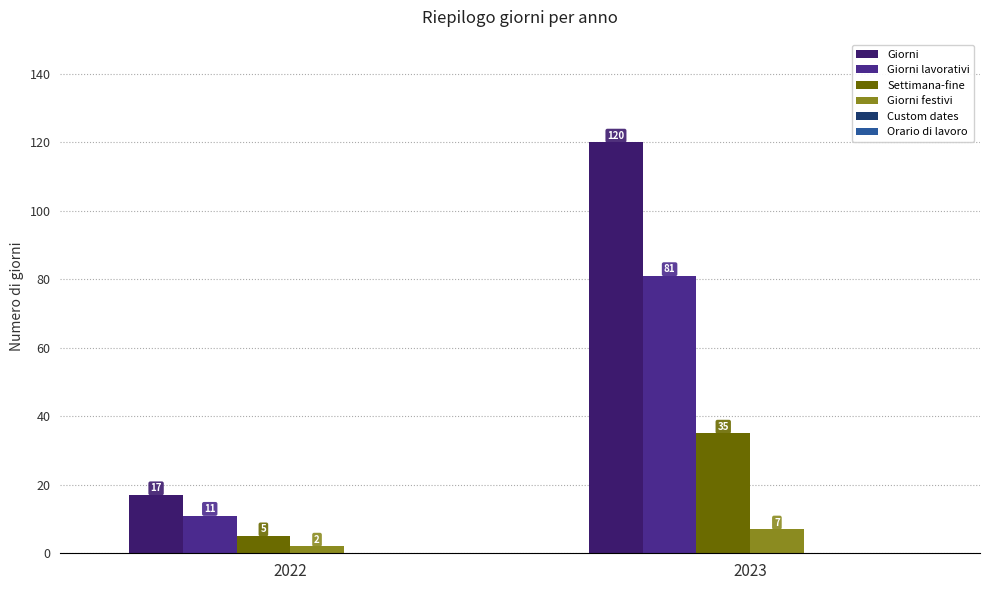

What is the difference between the highest and lowest values at 2022?

15